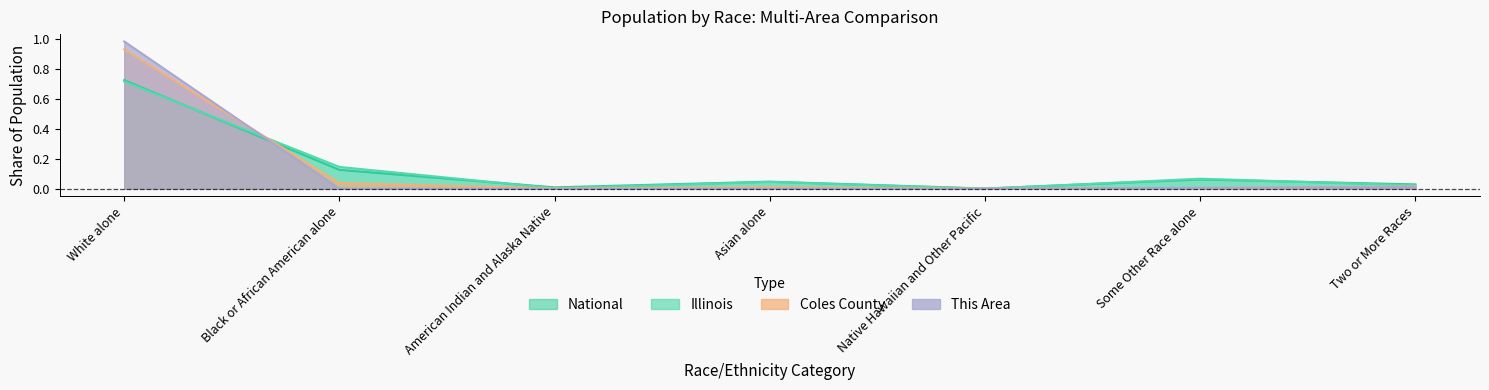

What is the difference between the highest and lowest values at White alone?

0.3